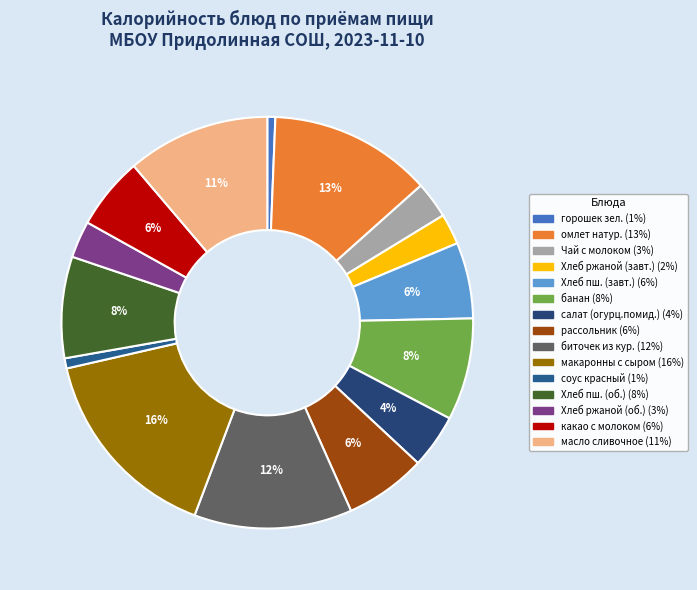

What is the smallest slice in the pie chart?

горошек зеленый